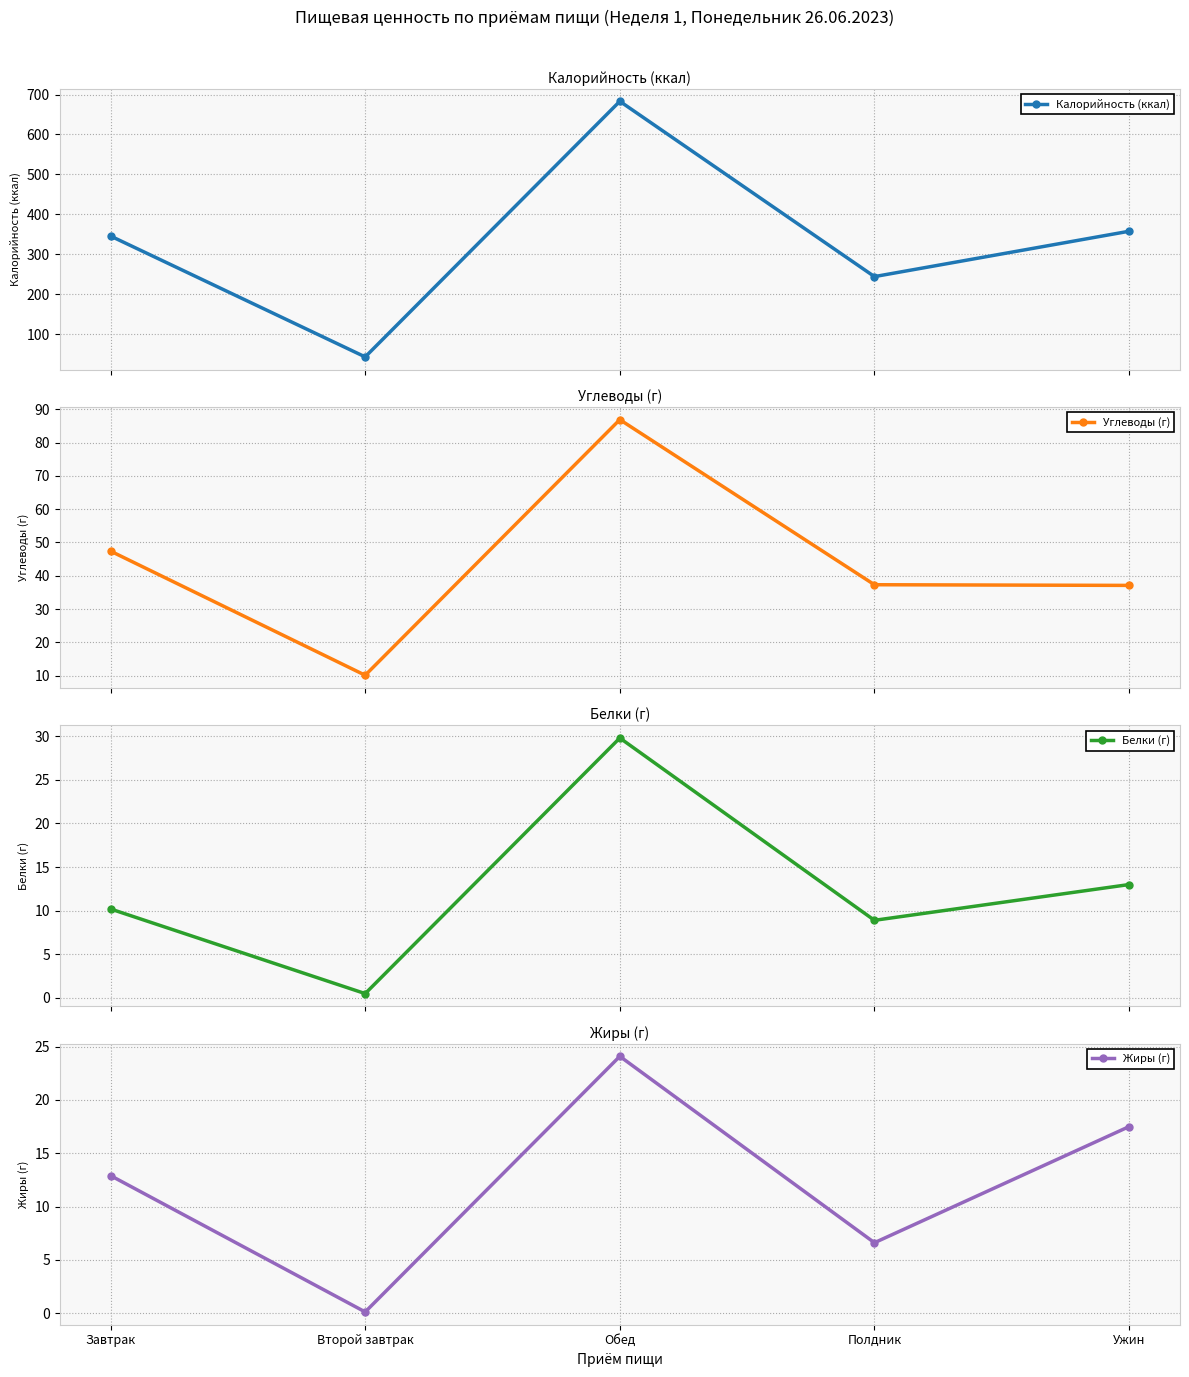

True or false: Углеводы (г) has more than 1 interior local peaks.

False